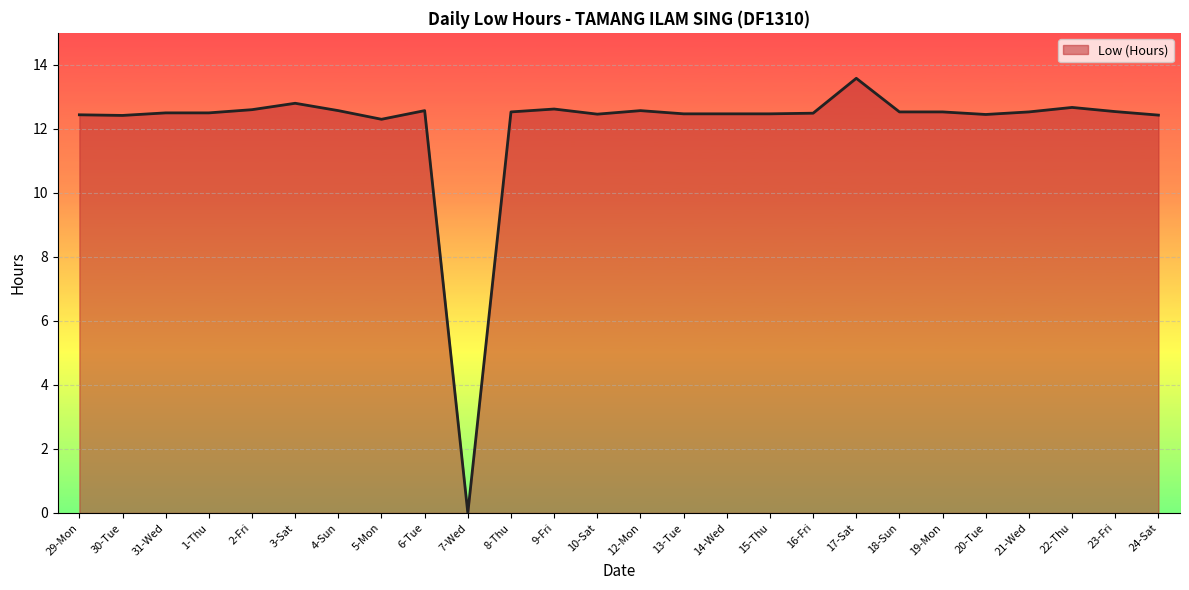

Which label corresponds to the smallest value in the chart?

7-Wed